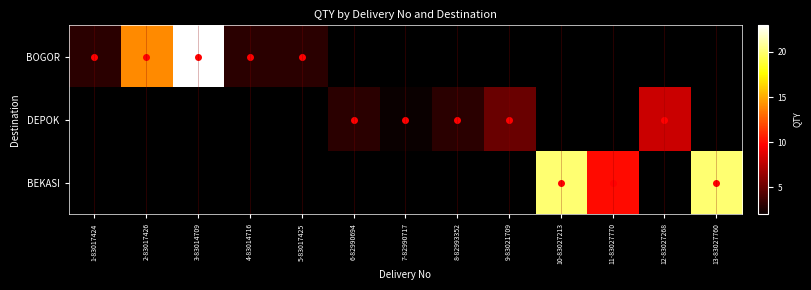

At which label does DEPOK first exceed 3?

9-83021709